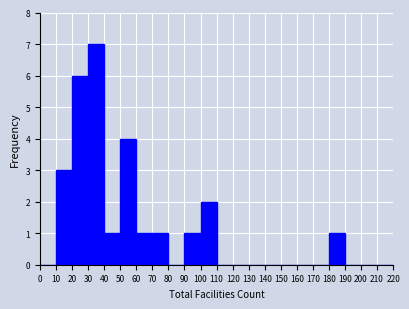

Over which range of the x-axis is the bar tallest?

30 to 40